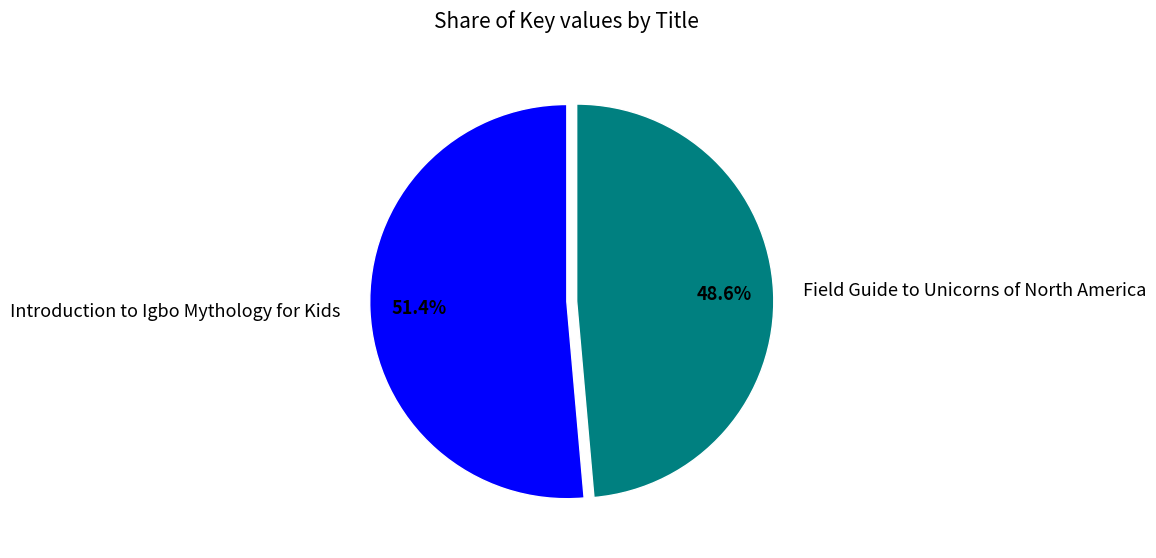

What is the smallest slice in the pie chart?

Field Guide to Unicorns of North America